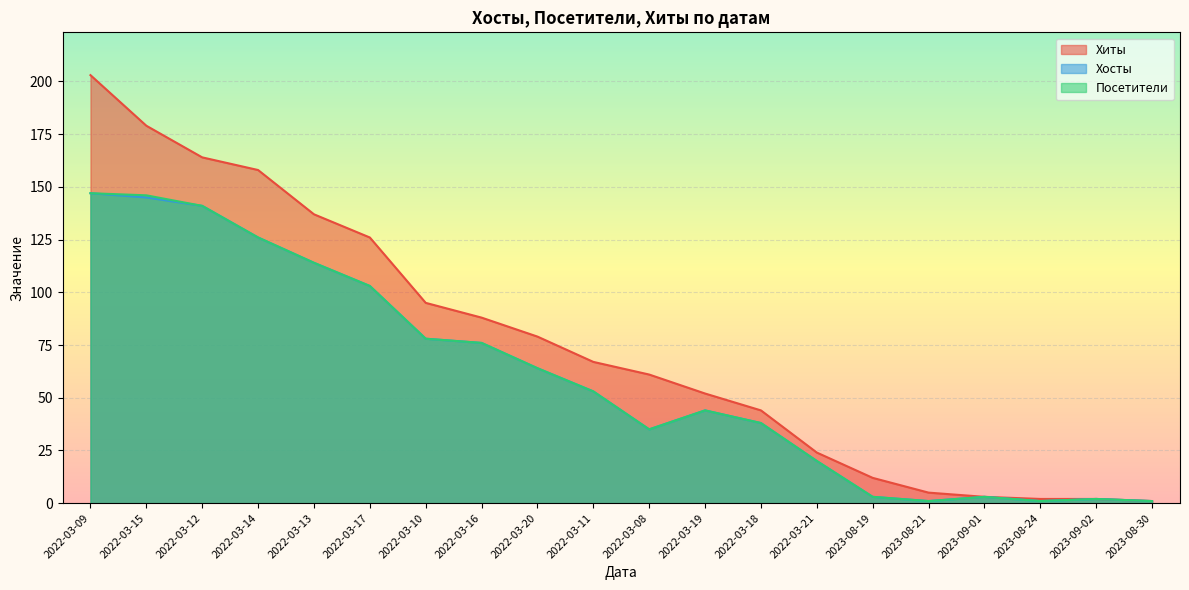

Rank the series at 2022-03-15 from lowest to highest value.

Хосты, Посетители, Хиты